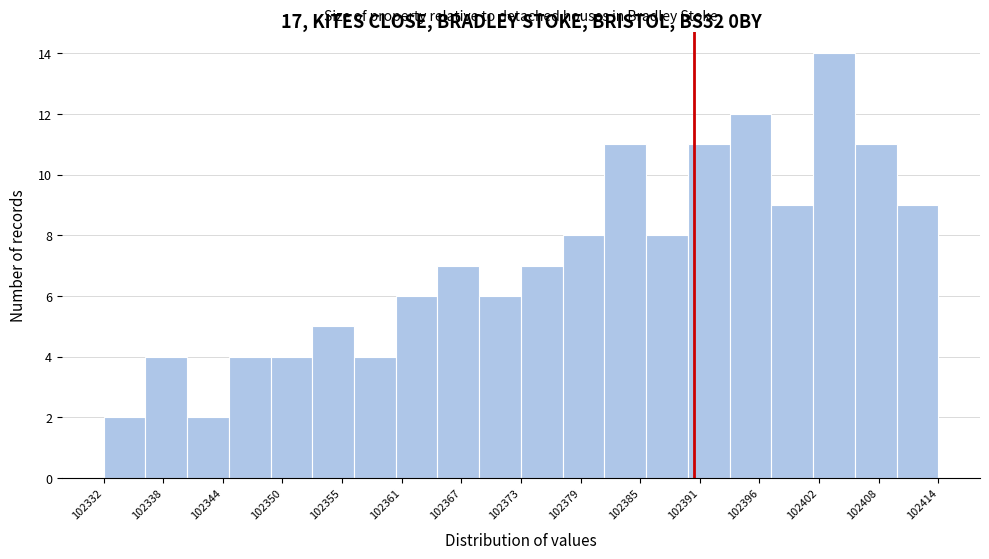

Reading left to right, transcribe this chart: for each bar, give the range it covers on the x-axis and its height. Neither the bar edges nor the heights are printed on the chart, so give them approximately, as read against the axes.

102332.0 to 102336.1: 2
102336.1 to 102340.2: 4
102340.2 to 102344.3: 2
102344.3 to 102348.4: 4
102348.4 to 102352.5: 4
102352.5 to 102356.6: 5
102356.6 to 102360.7: 4
102360.7 to 102364.8: 6
102364.8 to 102368.9: 7
102368.9 to 102373.0: 6
102373.0 to 102377.1: 7
102377.1 to 102381.2: 8
102381.2 to 102385.3: 11
102385.3 to 102389.4: 8
102389.4 to 102393.5: 11
102393.5 to 102397.6: 12
102397.6 to 102401.7: 9
102401.7 to 102405.8: 14
102405.8 to 102409.9: 11
102409.9 to 102414.0: 9